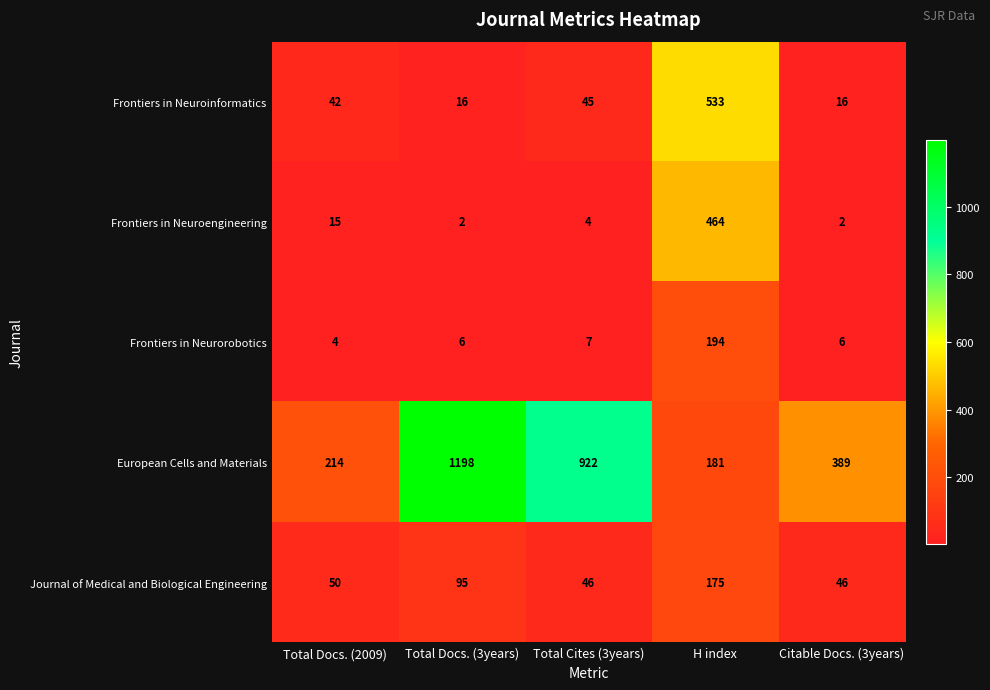

Which category has the lowest value in the Frontiers in Neurorobotics series?

Total Docs. (2009)